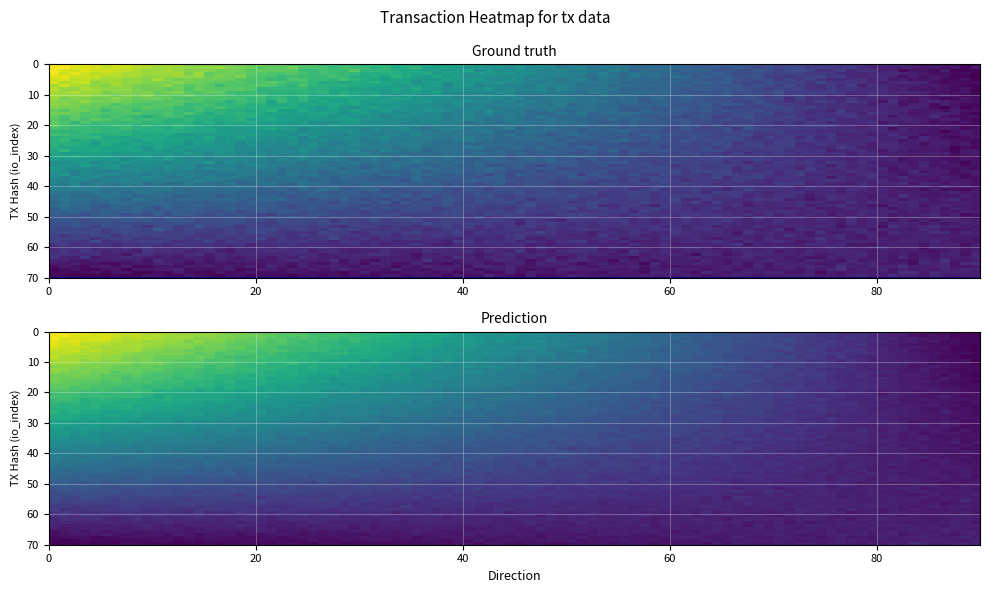

What is the maximum value shown in the chart?

475